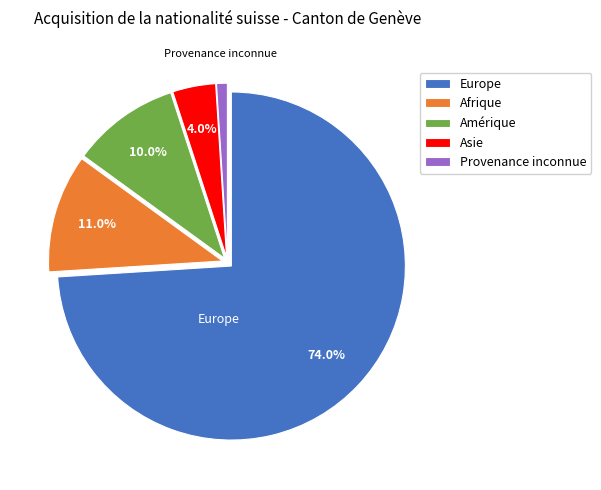

To the nearest percent, what percentage of the pie is Europe?

74%